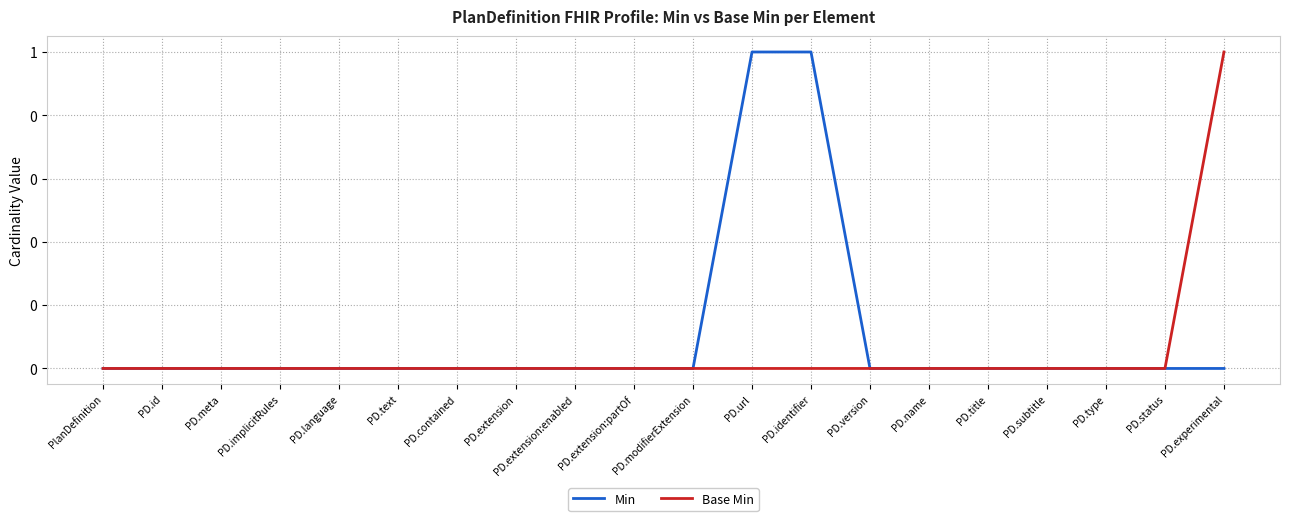

Does the chart display data point markers on the line(s)?

No